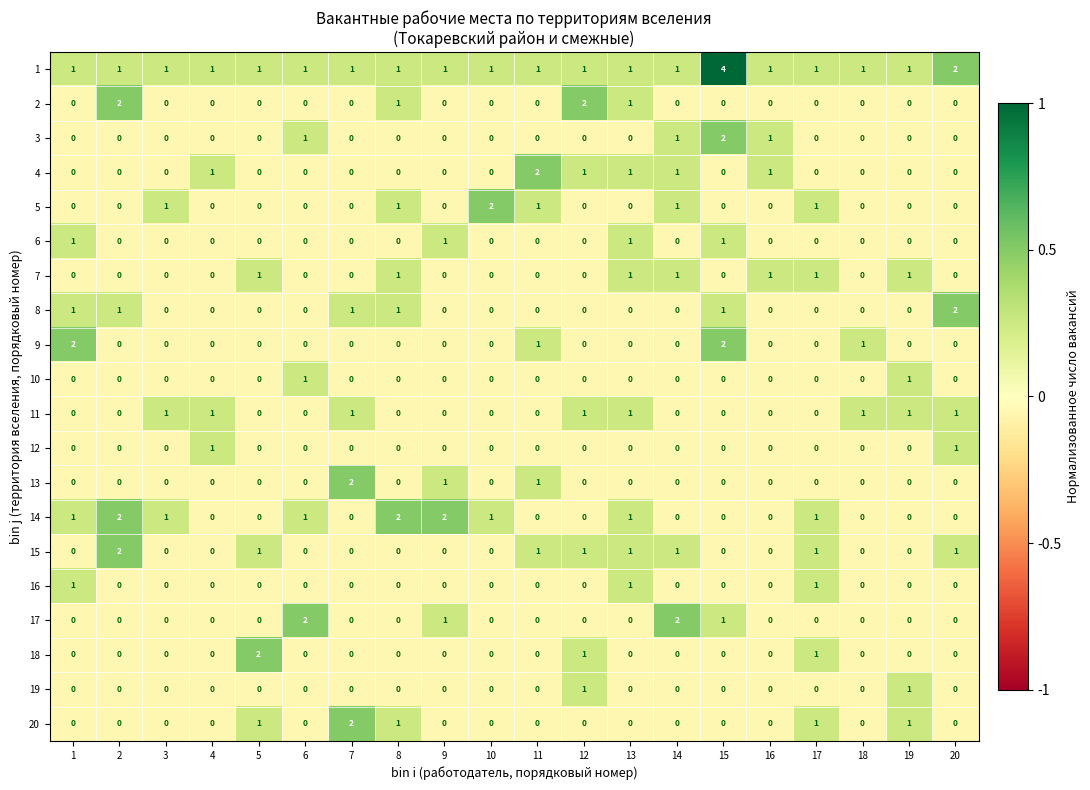

What is the sum of all 7 values?

7